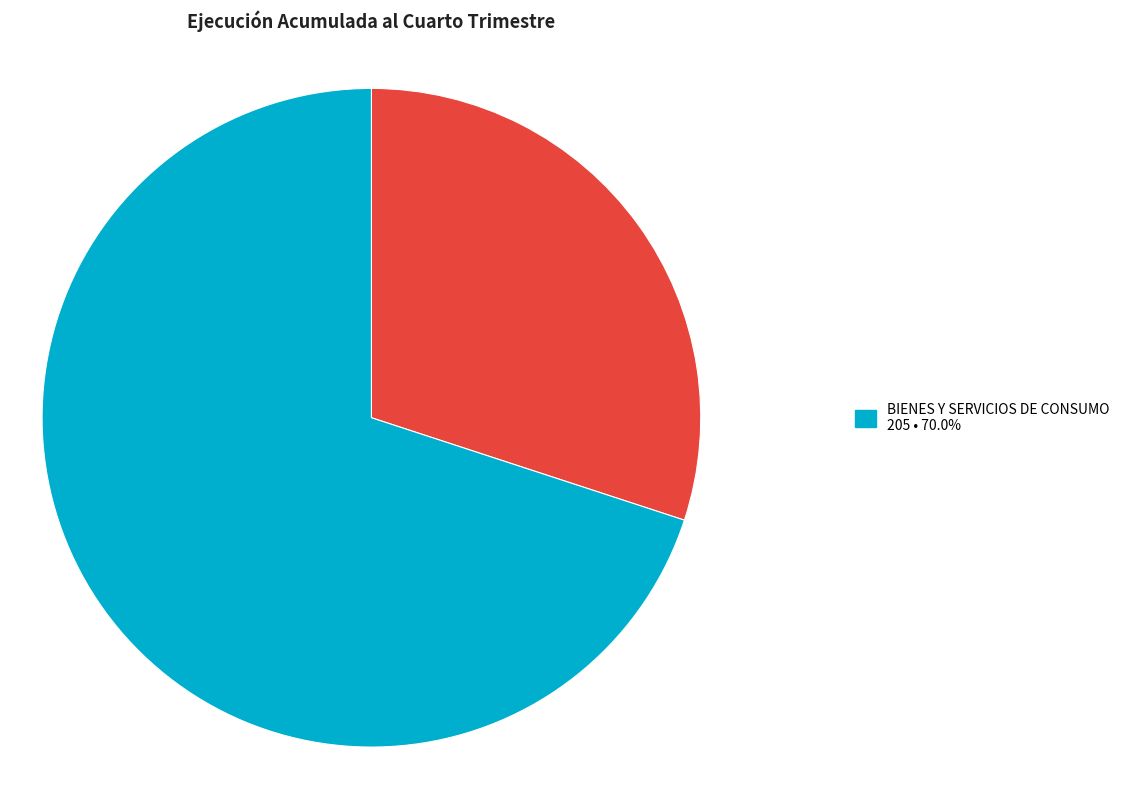

Is there any slice that represents more than half of the pie?

Yes